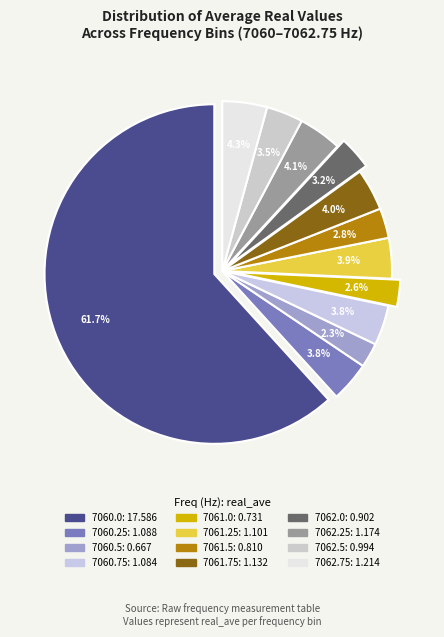

How many segments does this pie chart have?

12